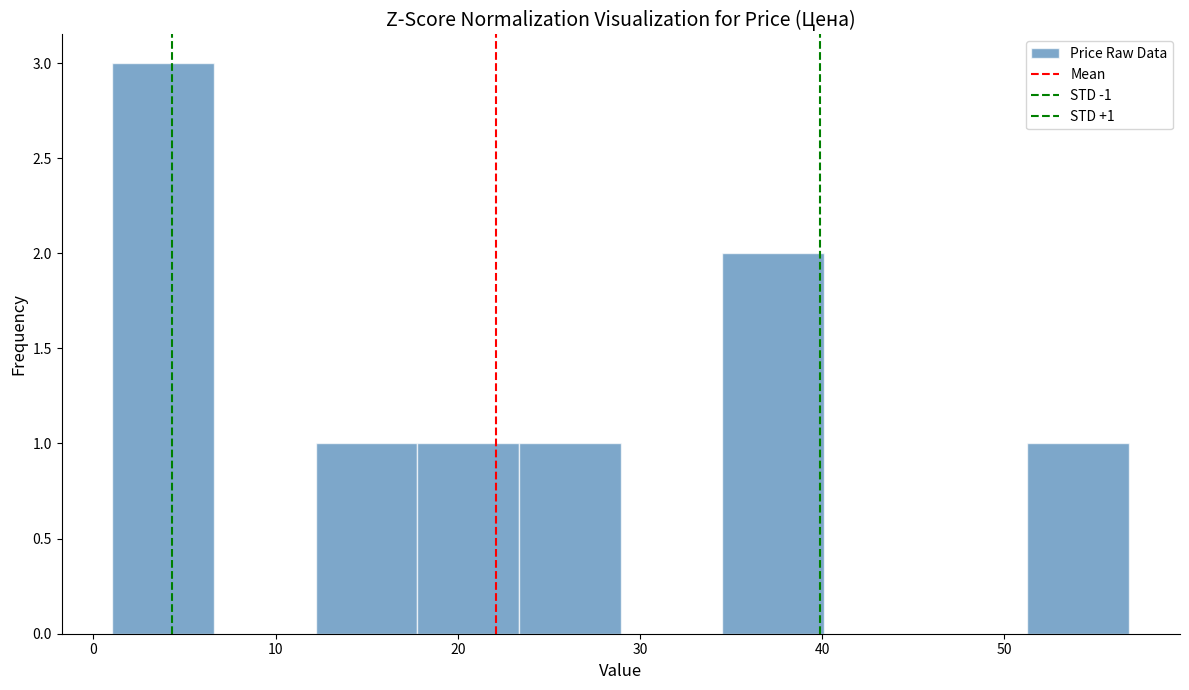

Which range on the x-axis has the tallest bar?

1 to 7